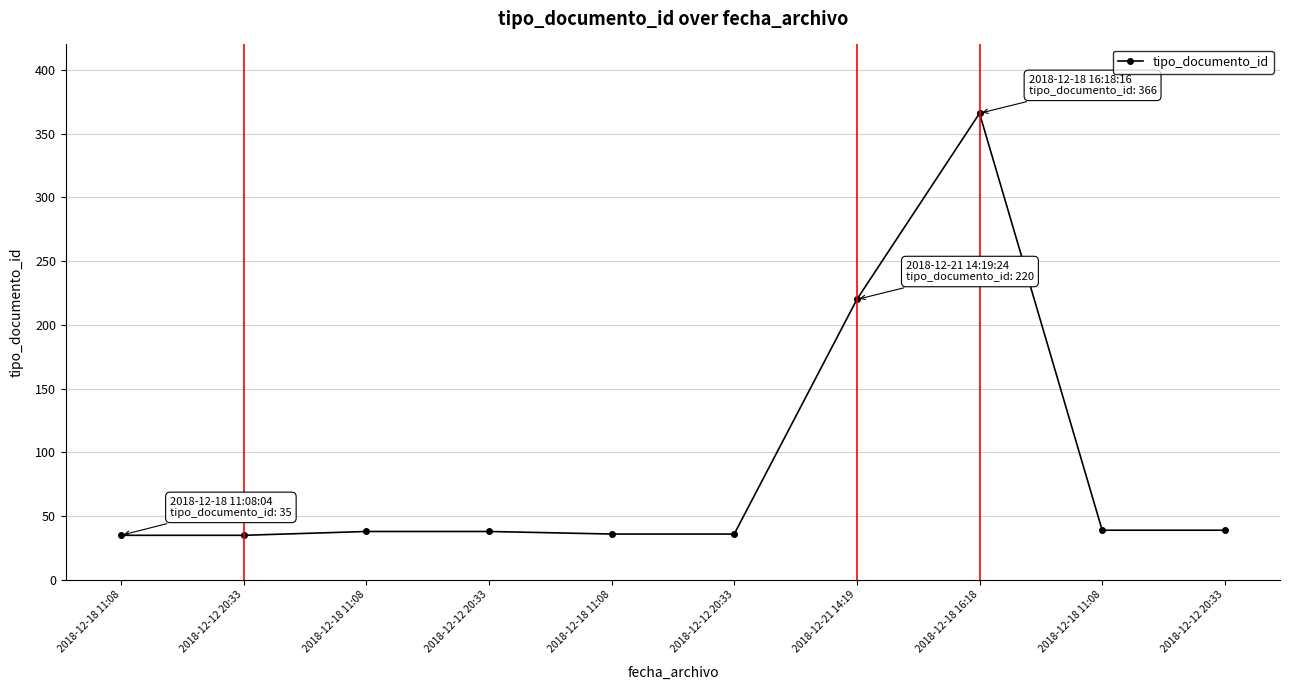

Reading left to right, list all the values displayed in this chart.

35	35	38	38	36	36	220	366	39	39